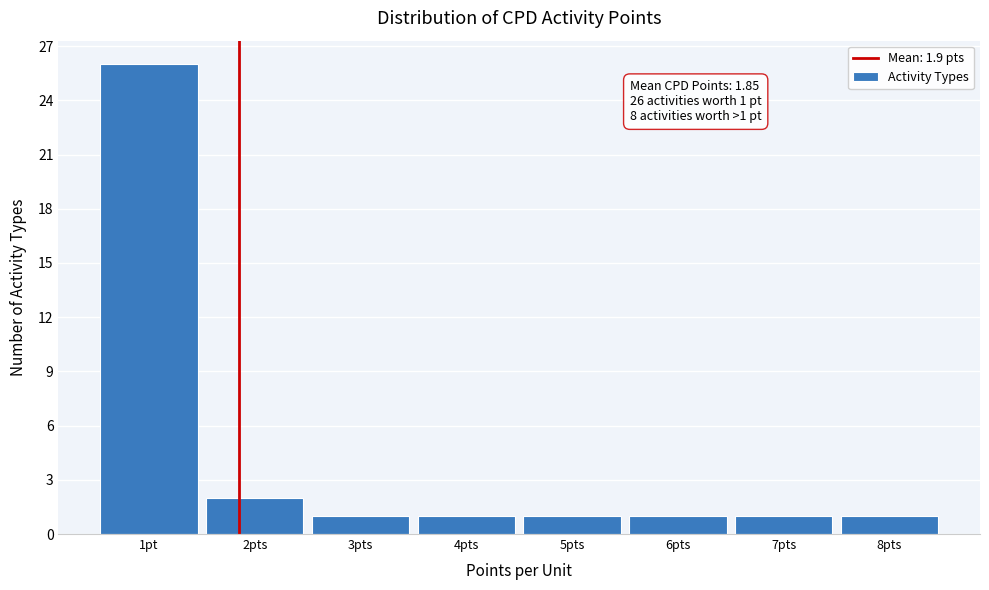

Reading right to left, what are all the values shown in this chart?

8pts=1	7pts=1	6pts=1	5pts=1	4pts=1	3pts=1	2pts=2	1pt=26